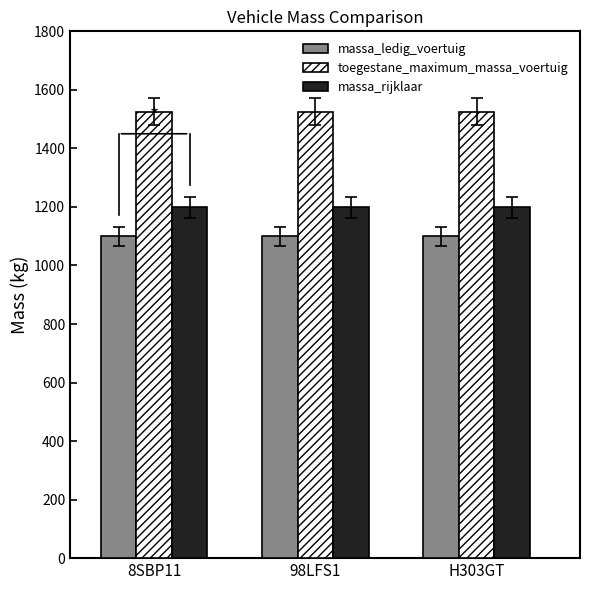

List the series in order of their overall mean, highest first.

toegestane_maximum_massa_voertuig, massa_rijklaar, massa_ledig_voertuig